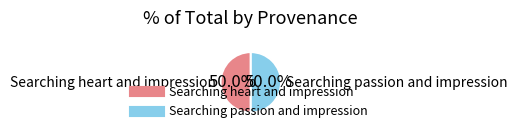

Approximately how many times larger is the value at Searching passion and impression compared to Searching heart and impression?

1.0